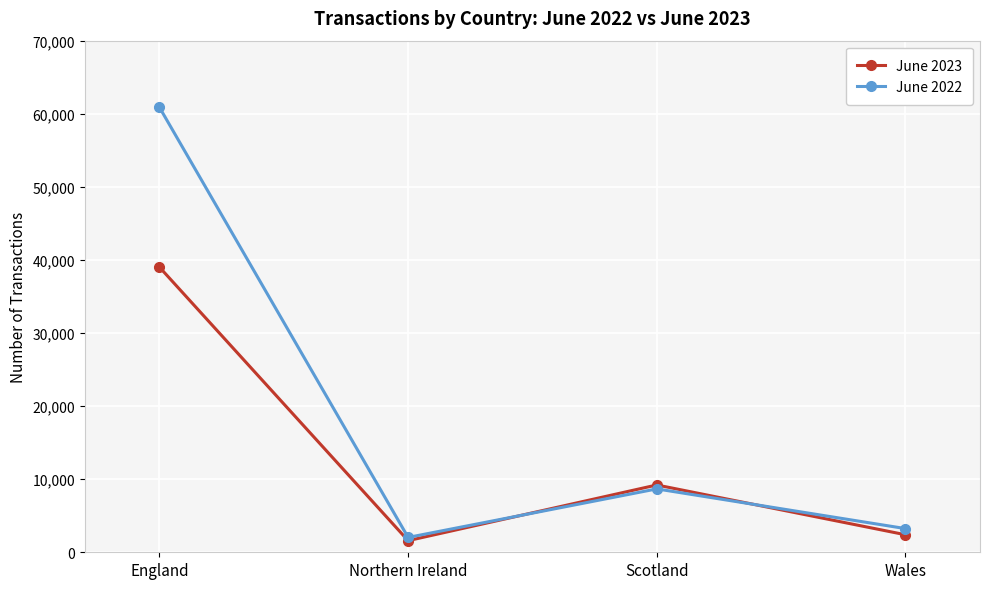

What is the label of the 2nd point from the left?

Northern Ireland